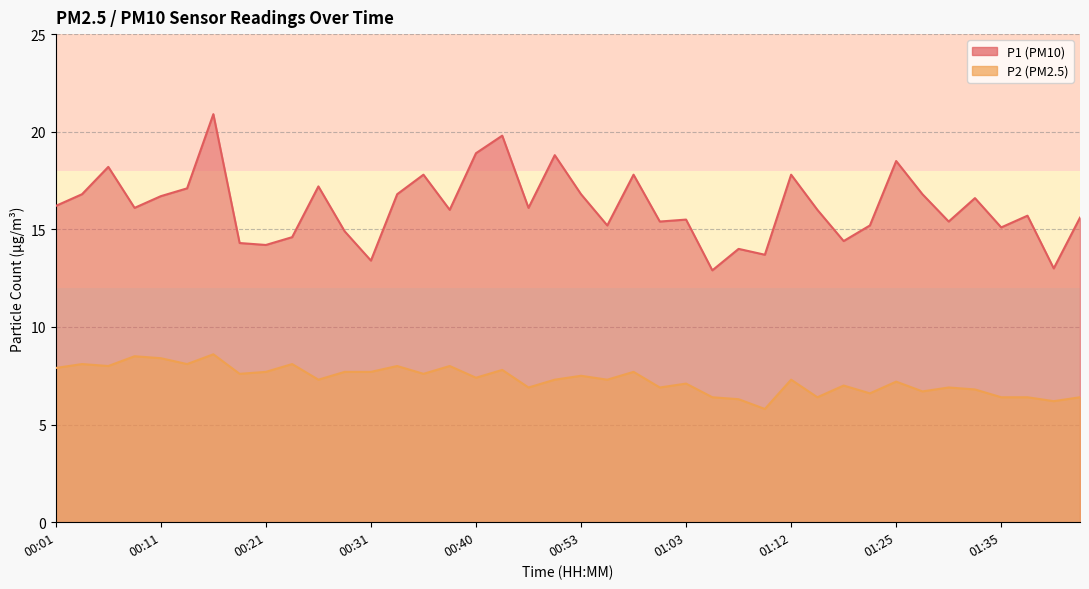

True or false: P1 and P2 intersect in this chart.

False